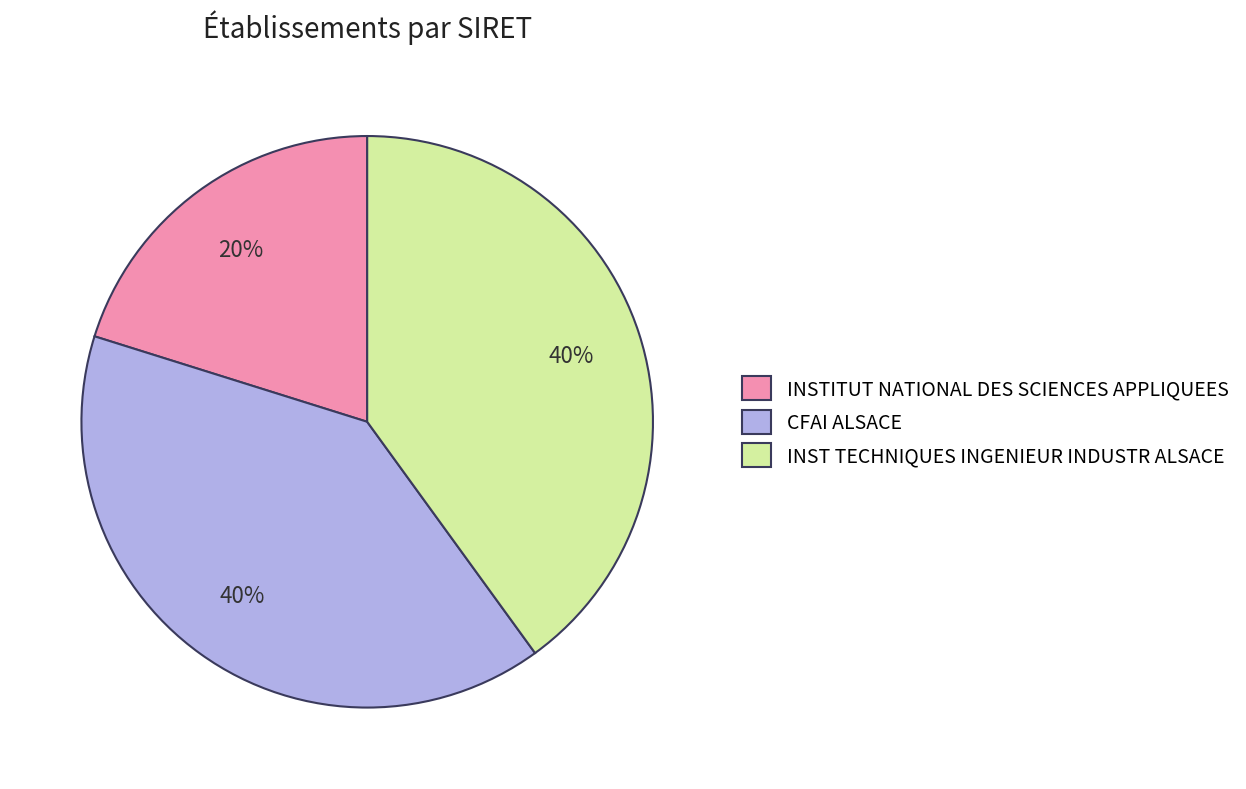

Which category has the smallest portion of the pie?

INSTITUT NATIONAL DES SCIENCES APPLIQUEES